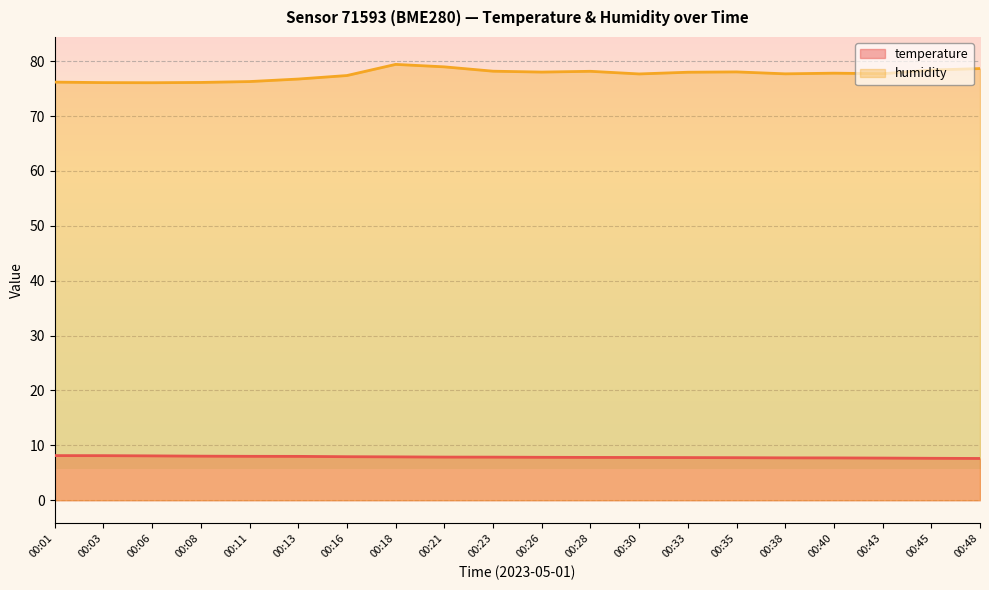

At which label does temperature reach its minimum?

00:48